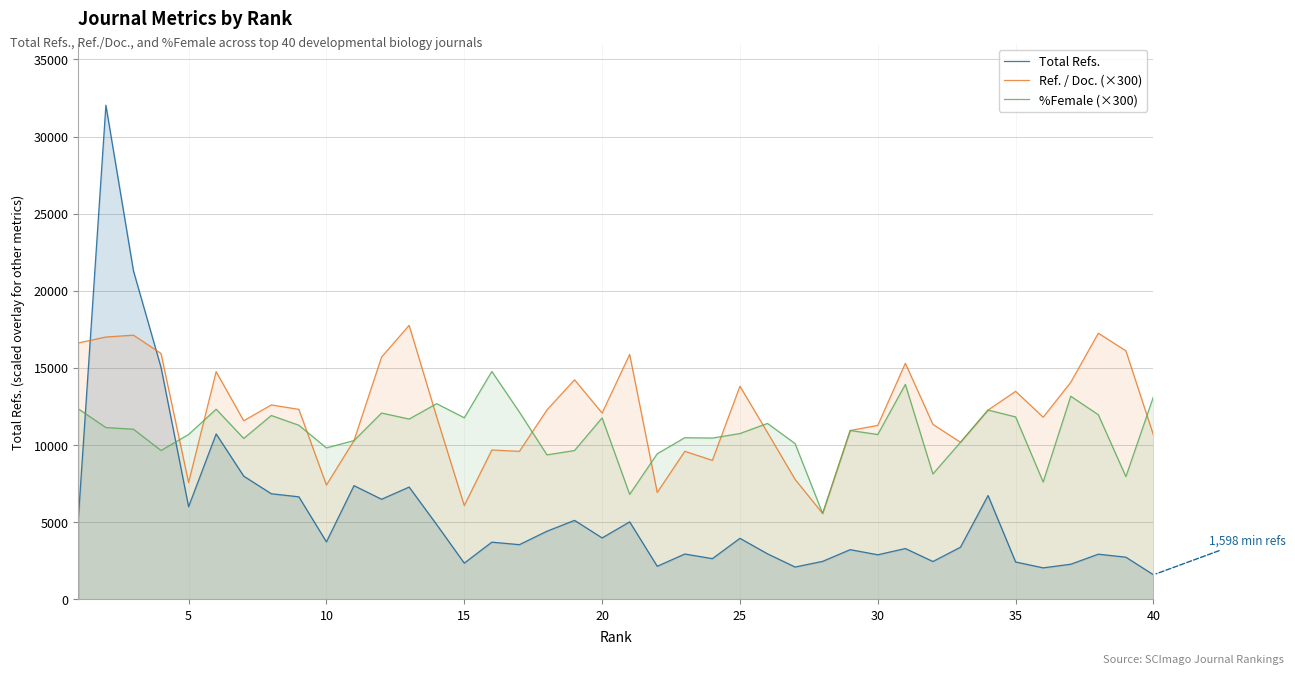

Read the Total Refs. value at 20.

3987.0